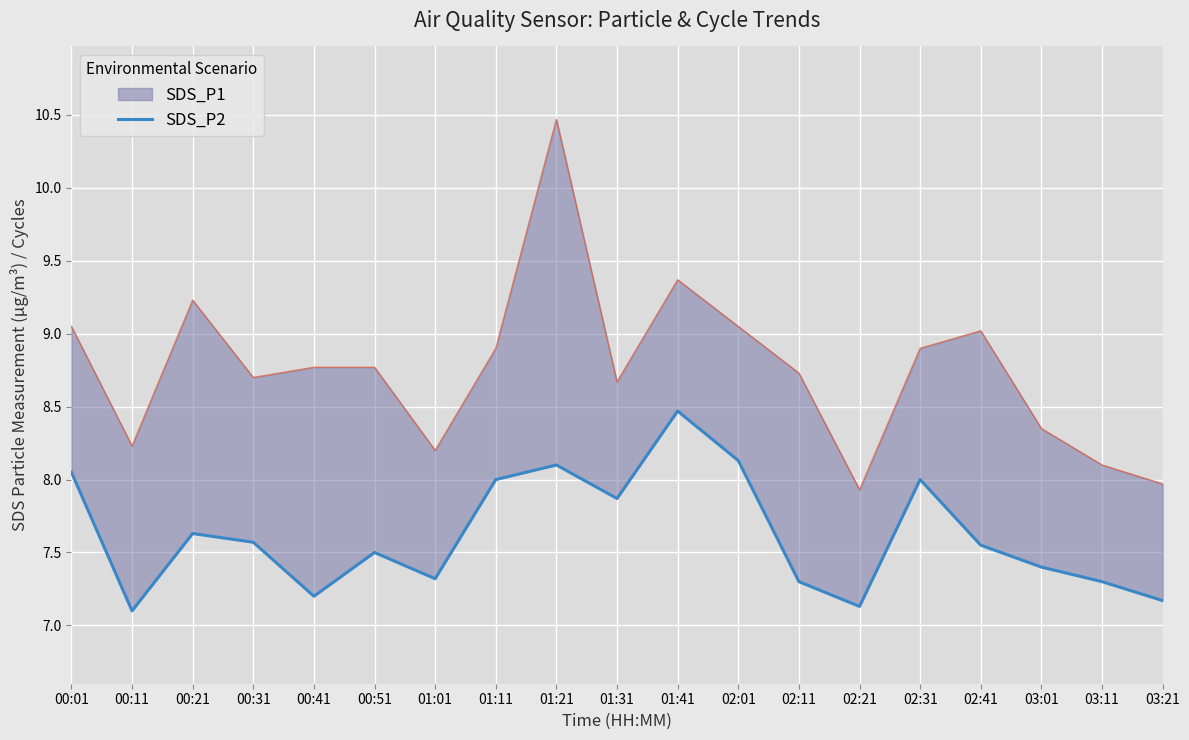

What is the difference between the values at 01:21 and 03:21?

0.9